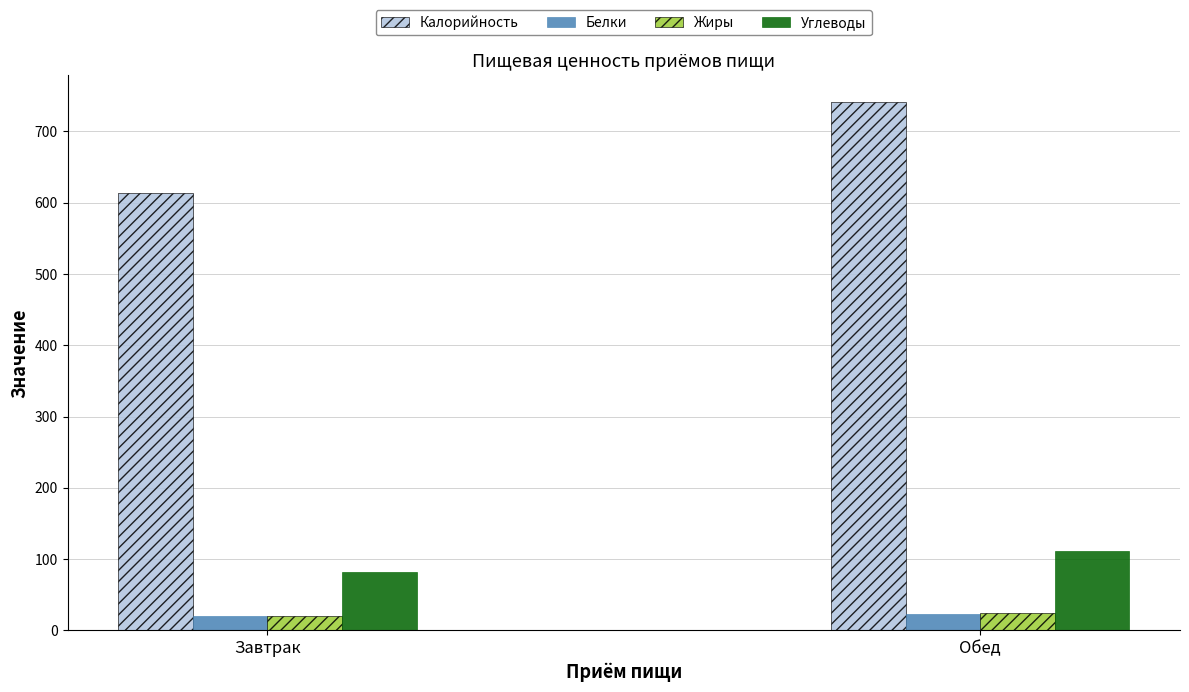

Count the Белки values in the range 19 to 22.

1